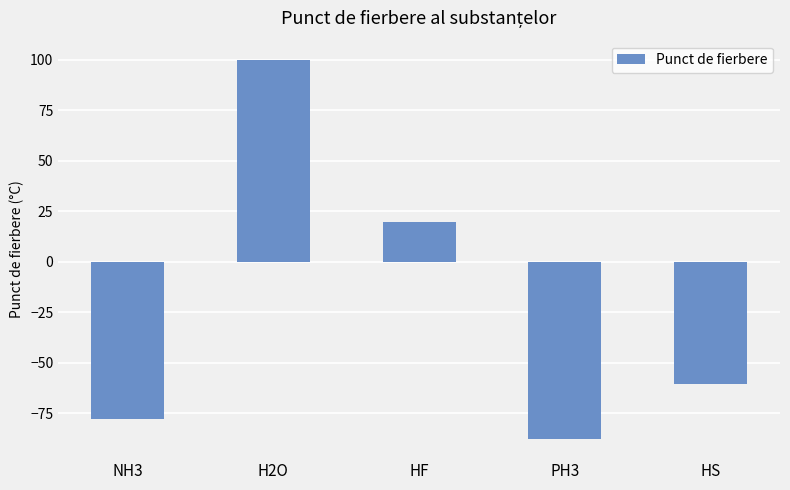

How many bars are there in total?

5